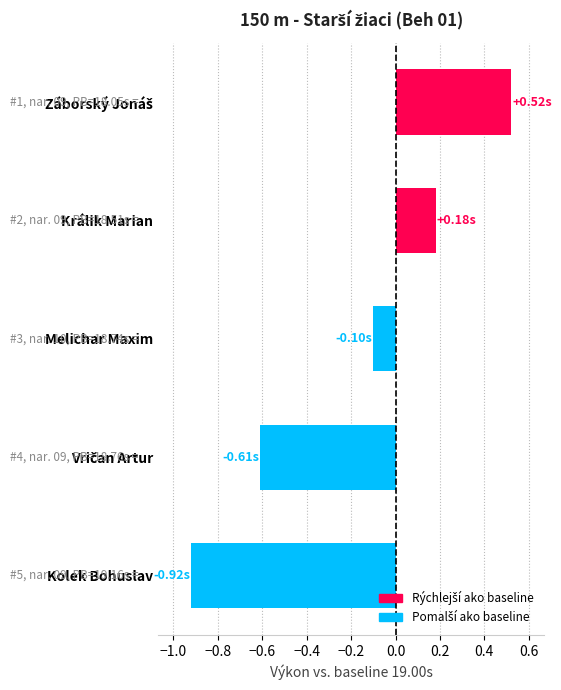

Does the chart contain any negative values?

Yes